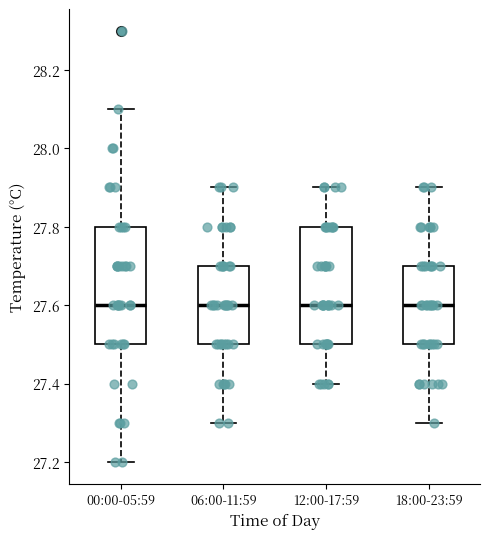

Reading left to right, read every box against the y-axis: the position of its median line, the range the box covers, and the ends of its whiskers. The values are not printed on the chart, so give them approximately, as read against the axis.

00:00-05:59: median 27.6, box 27.5 to 27.8, whiskers 27.2 to 28.1
06:00-11:59: median 27.6, box 27.5 to 27.7, whiskers 27.3 to 27.9
12:00-17:59: median 27.6, box 27.5 to 27.8, whiskers 27.4 to 27.9
18:00-23:59: median 27.6, box 27.5 to 27.7, whiskers 27.3 to 27.9